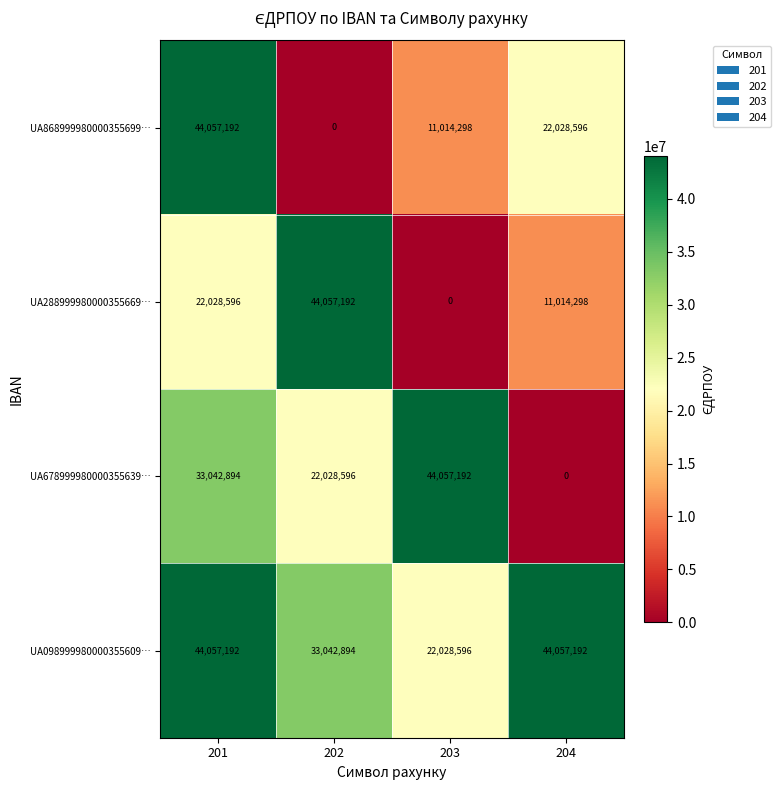

What is the difference between the maximum and minimum values in the UA678999980000355639… series?

44057192